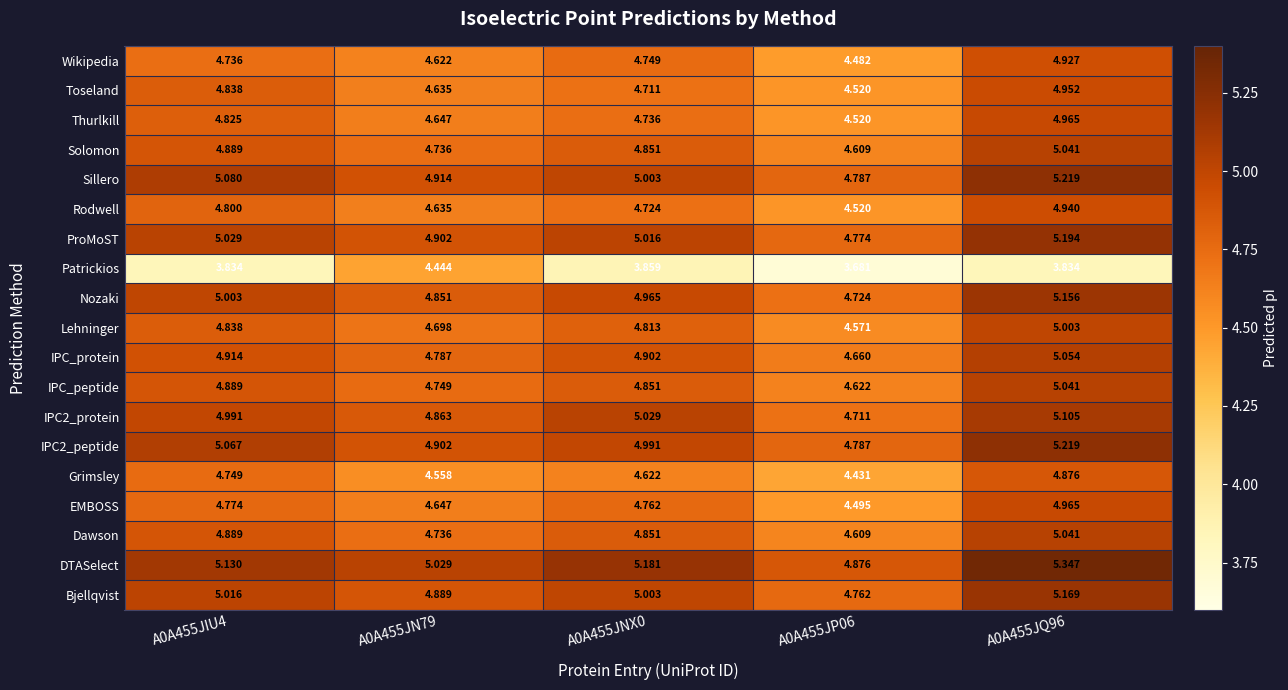

Is the value of Nozaki at A0A455JNX0 greater than the value of EMBOSS at A0A455JN79?

Yes